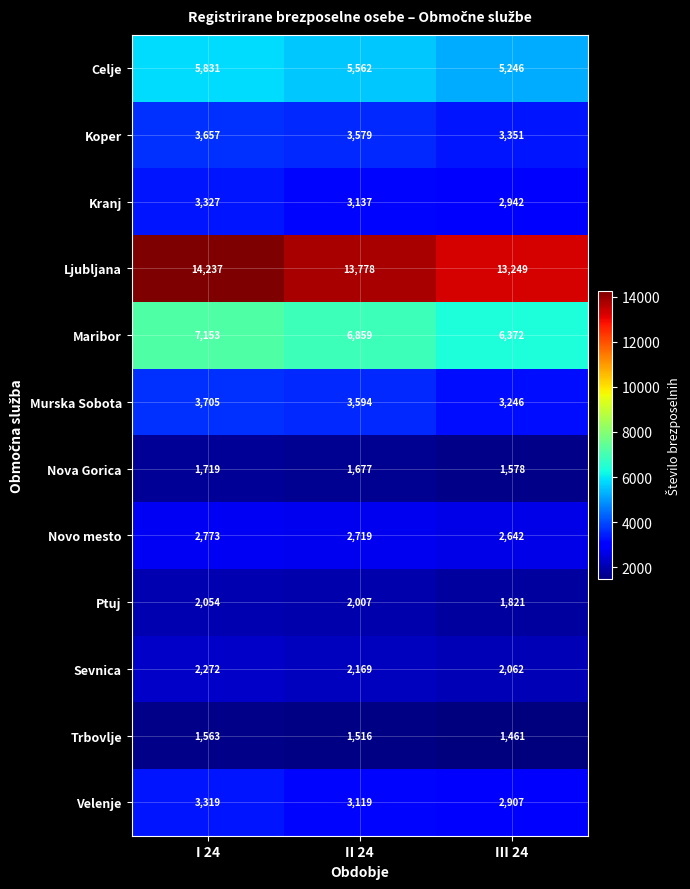

At how many categories does at least one series exceed 8940?

3